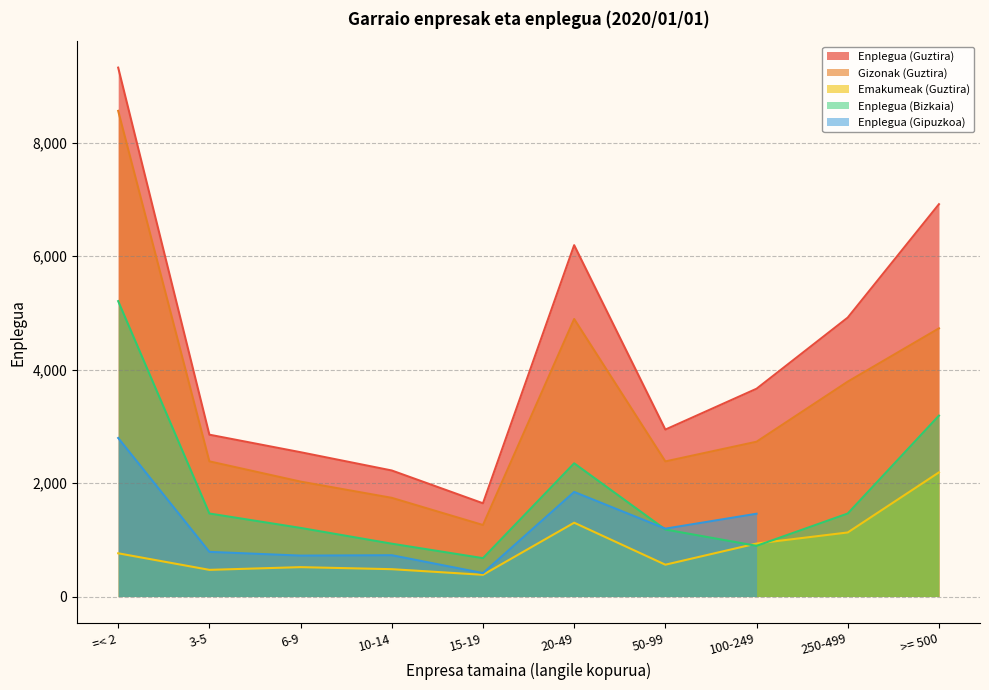

Is the value of Enplegua (Guztira) at 20-49 greater than the value of Enplegua (Bizkaia) at 100-249?

Yes